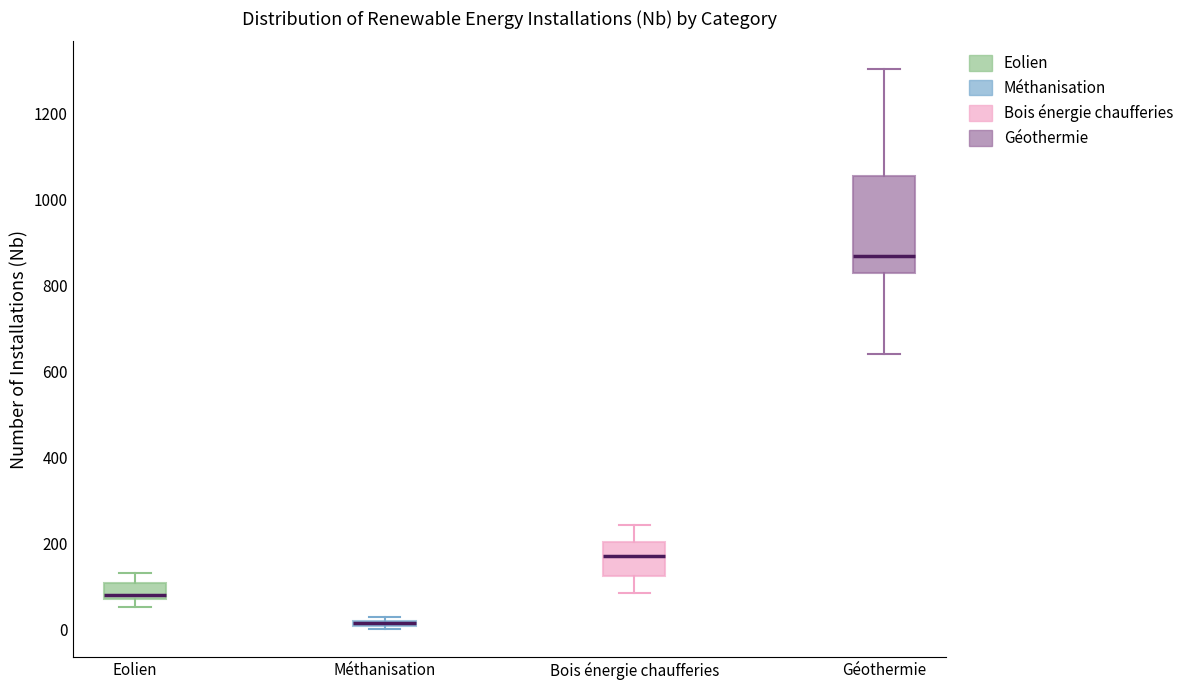

Where is the lower edge of the box for Eolien on the y-axis? The values are not printed on the chart, so give them approximately, as read against the axis.

80